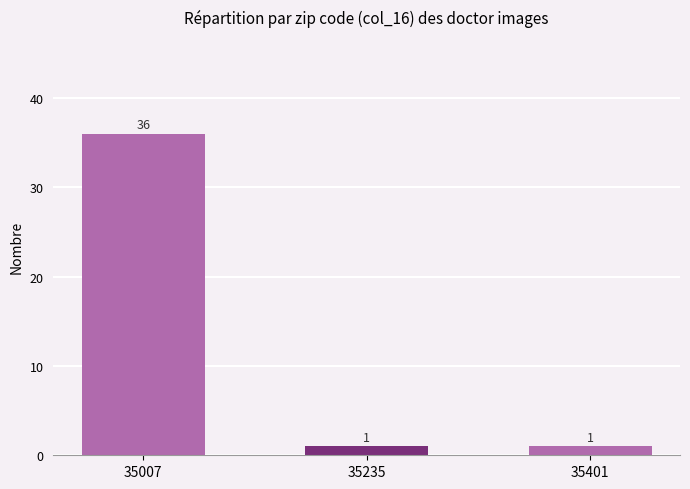

What is the value of the 3rd bar from the left?

1